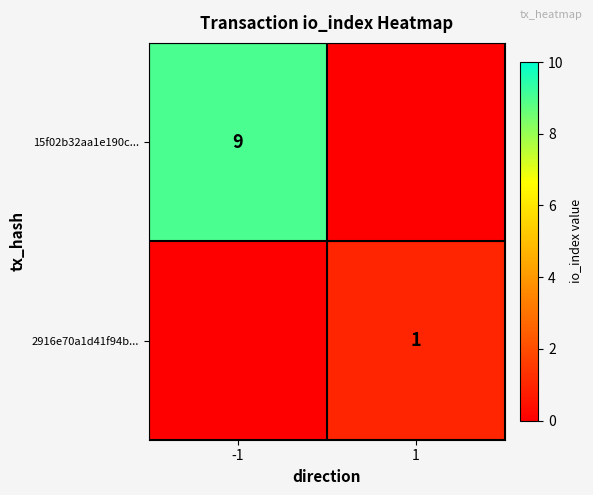

How many data points does each series have?

2